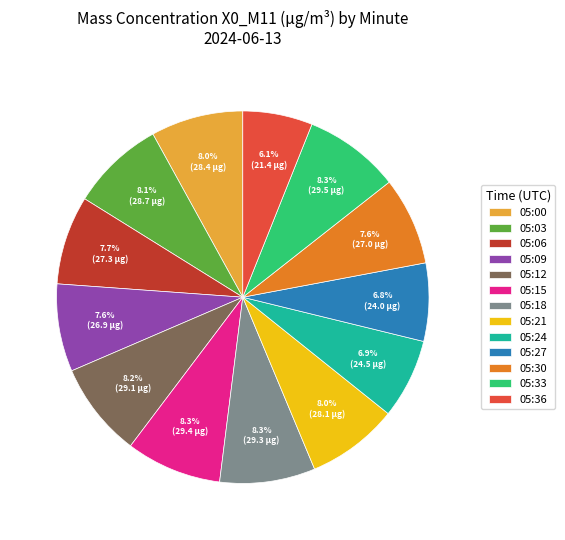

What percentage do 05:27 and 05:03 together represent?

14.9%